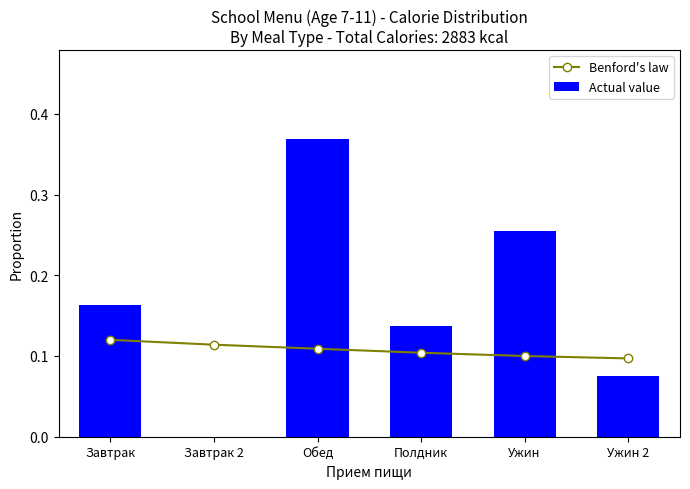

What is the value of the Actual value bar at the 4th from the left?

0.1